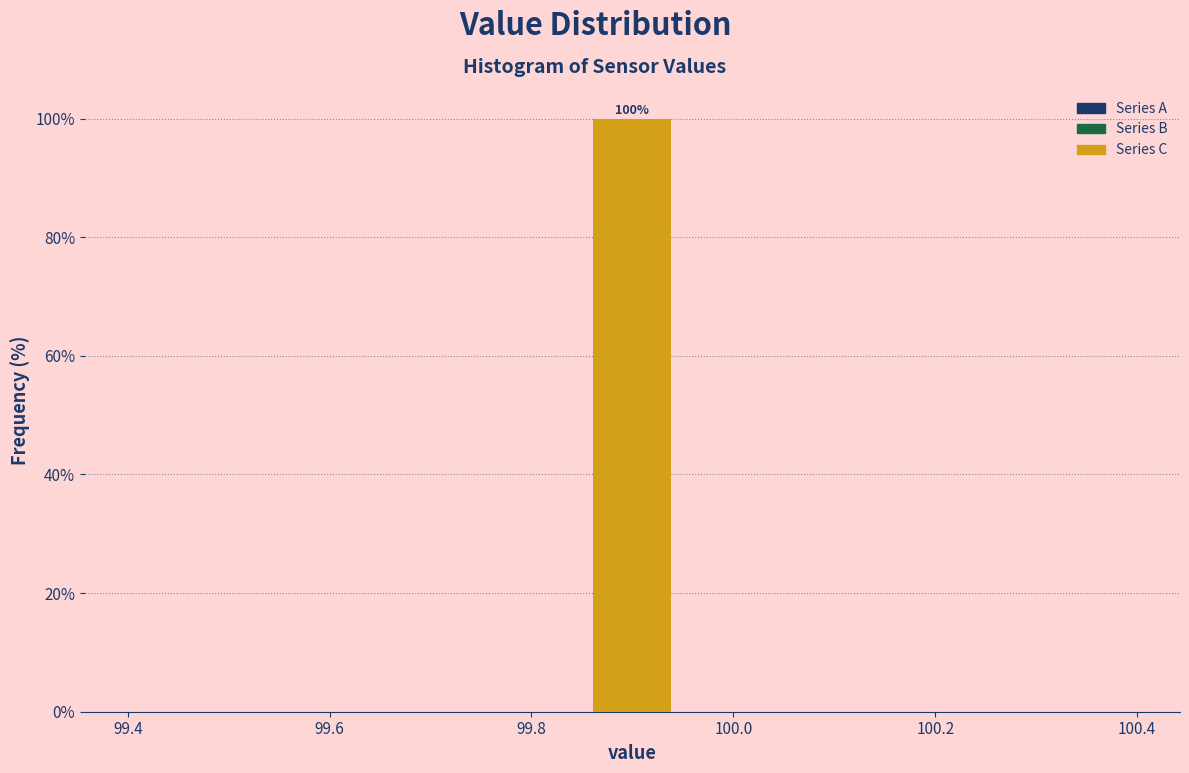

Over which range of the x-axis is the bar tallest?

99.86 to 99.94